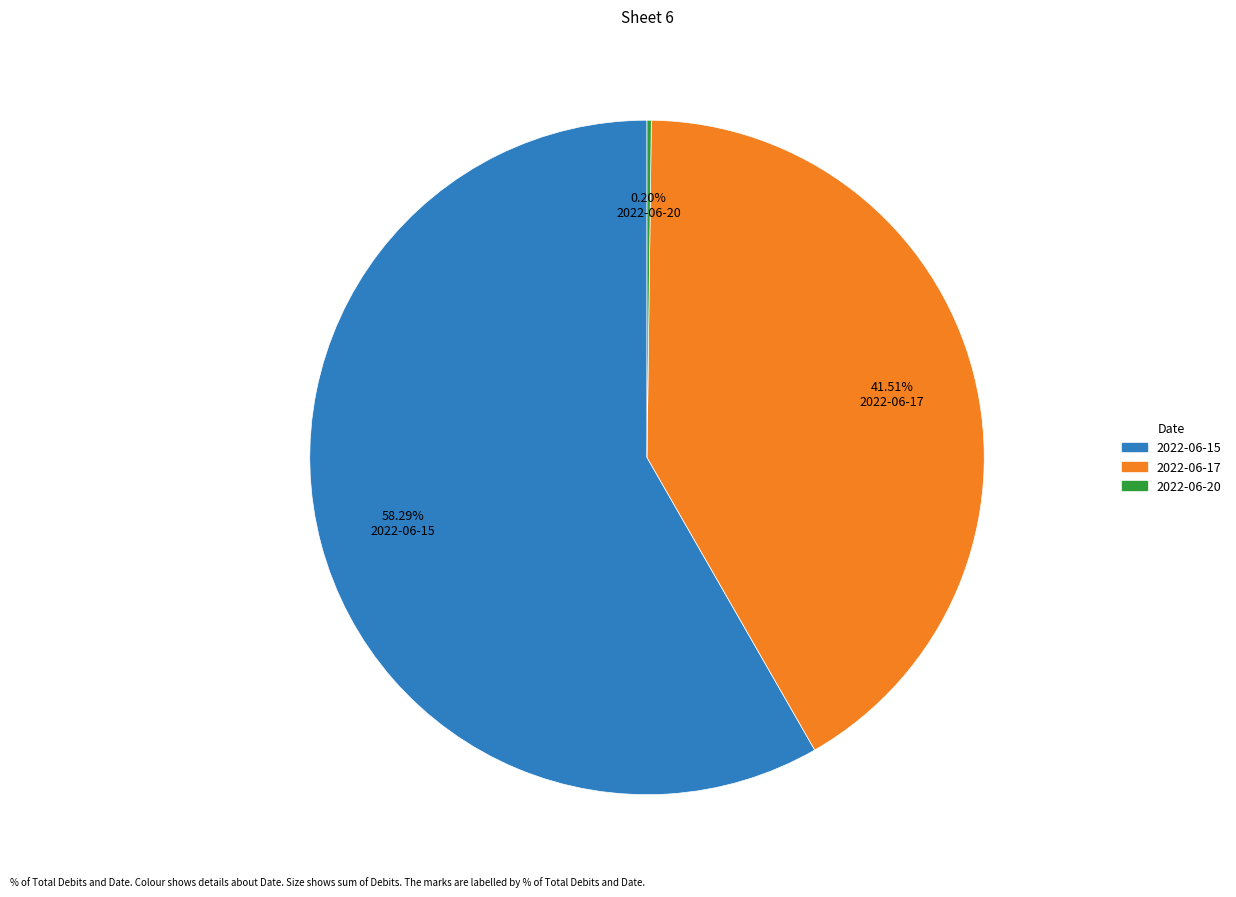

Is there a majority slice in this chart?

Yes